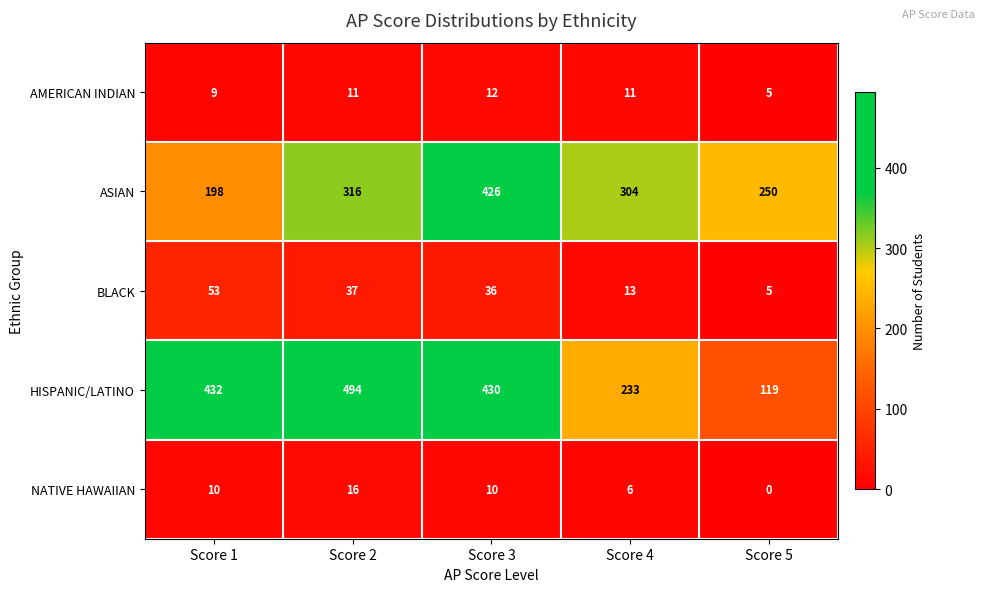

What is the difference between the highest and lowest values at Score 2?

483